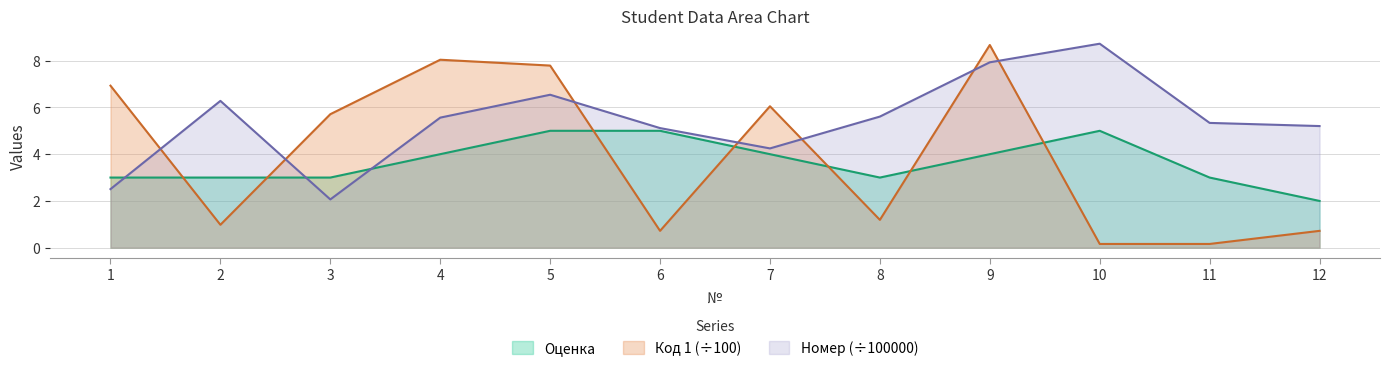

True or false: Номер has a value of 5.6 at 4.

True